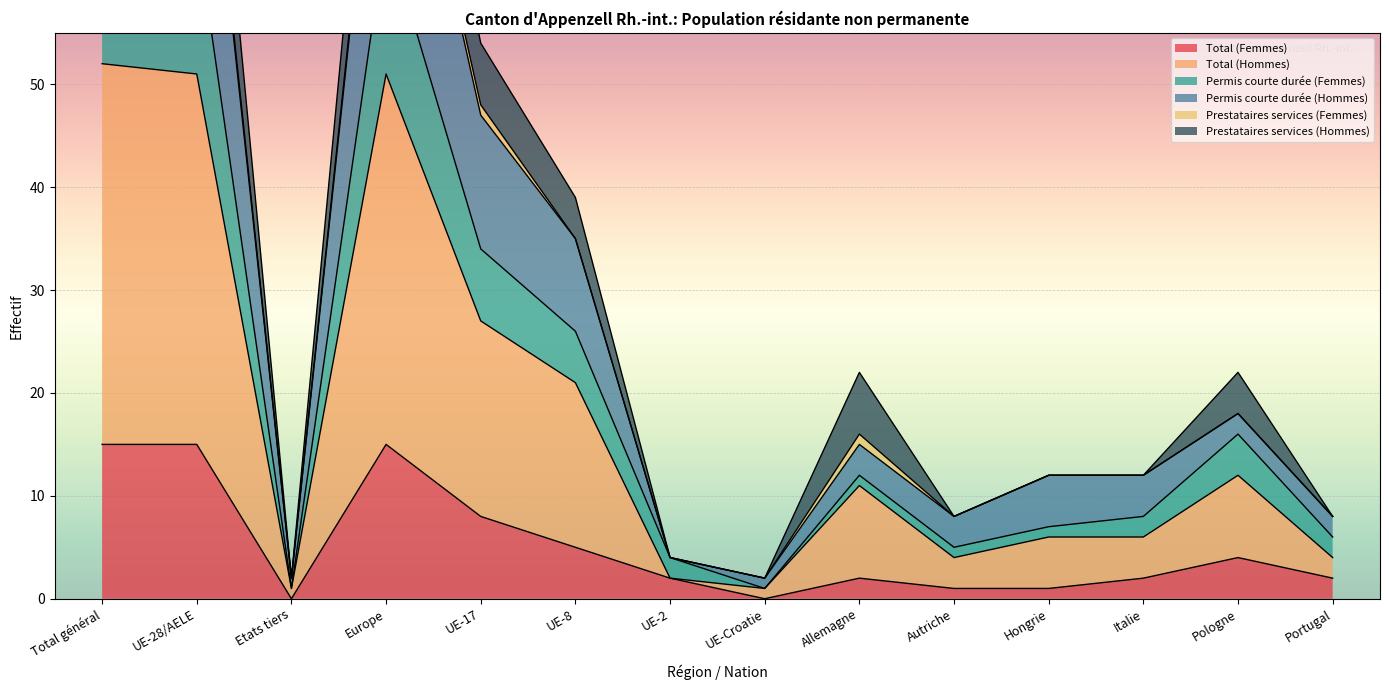

What is the maximum value for Total (Femmes)?

15